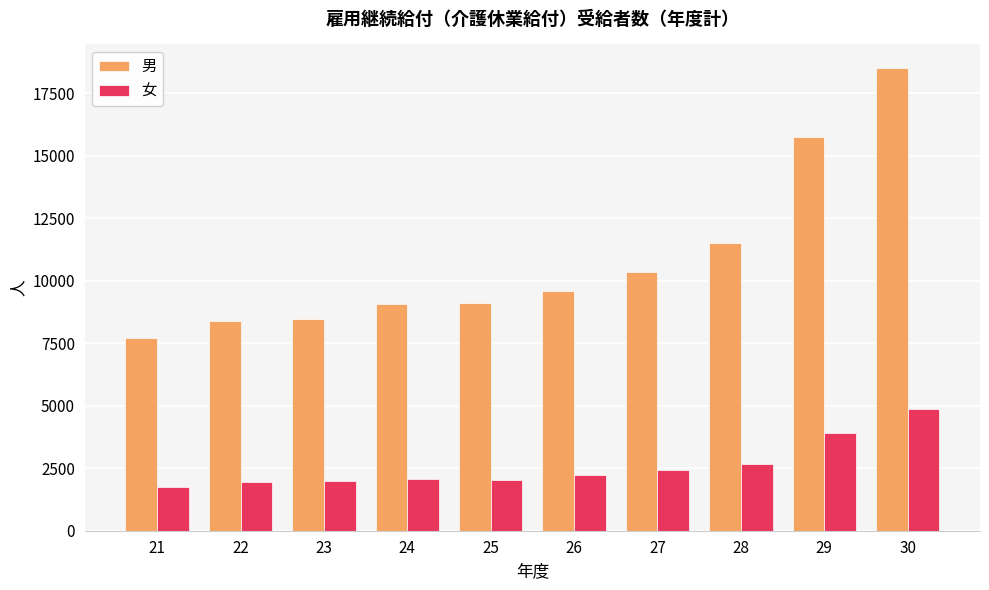

Rank the series by their maximum value, from highest to lowest.

男, 女